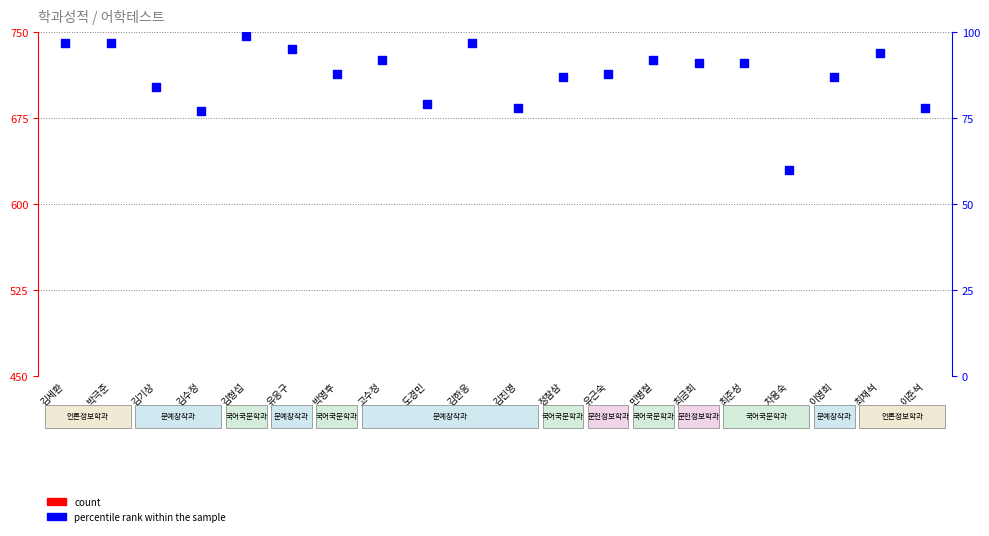

Which series has the largest total across all categories?

percentile rank within the sample